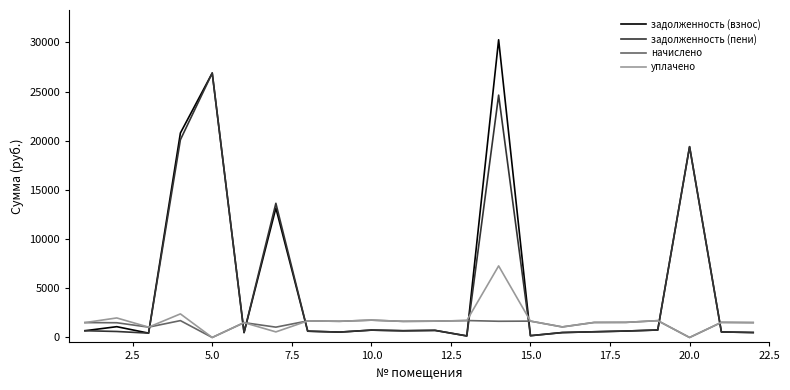

Which series has the largest range (max minus min)?

задолженность (взнос)